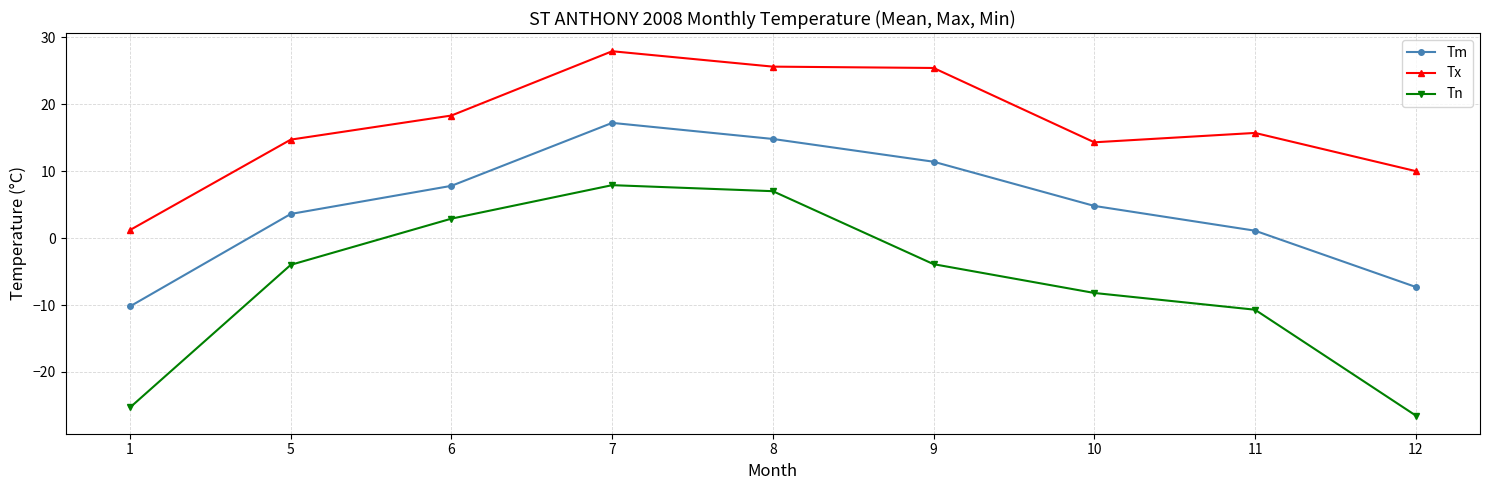

What is the maximum value for Tm?

17.2